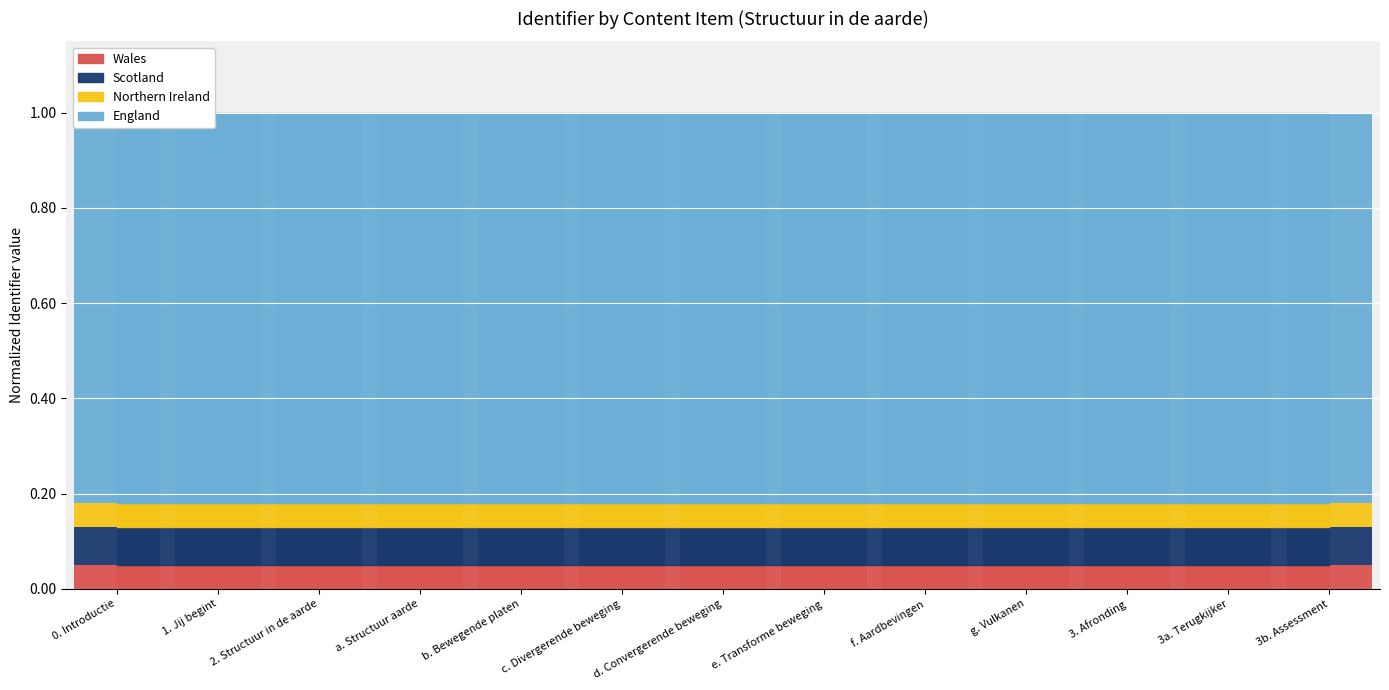

What is the sum of the values at b. Bewegende platen and 2. Structuur in de aarde?

0.1